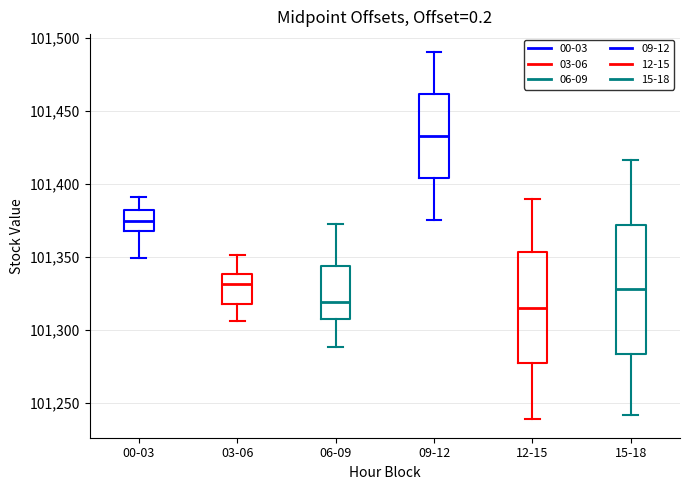

Reading left to right, transcribe this box plot: for each box, give where its median line is, the range the box spans, and where its two whiskers end, as read against the y-axis. The values are not printed on the chart, so give them approximately, as read against the axis.

00-03: median 101375, box 101370 to 101380, whiskers 101350 to 101390
03-06: median 101330, box 101320 to 101340, whiskers 101305 to 101350
06-09: median 101320, box 101310 to 101345, whiskers 101290 to 101375
09-12: median 101435, box 101405 to 101460, whiskers 101375 to 101490
12-15: median 101315, box 101275 to 101355, whiskers 101240 to 101390
15-18: median 101330, box 101285 to 101370, whiskers 101240 to 101415